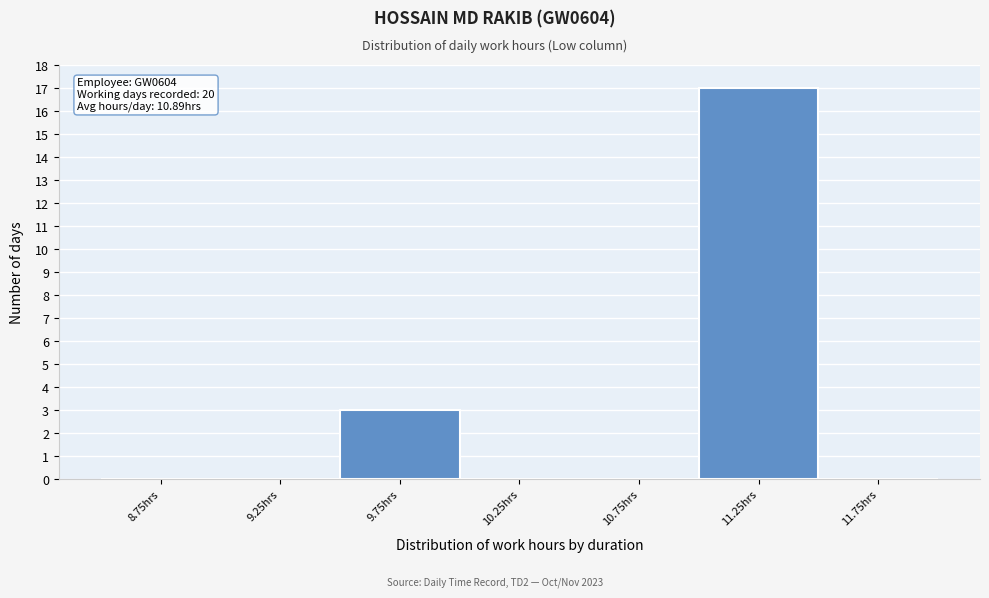

Which range on the x-axis has the tallest bar?

11.0 to 11.5